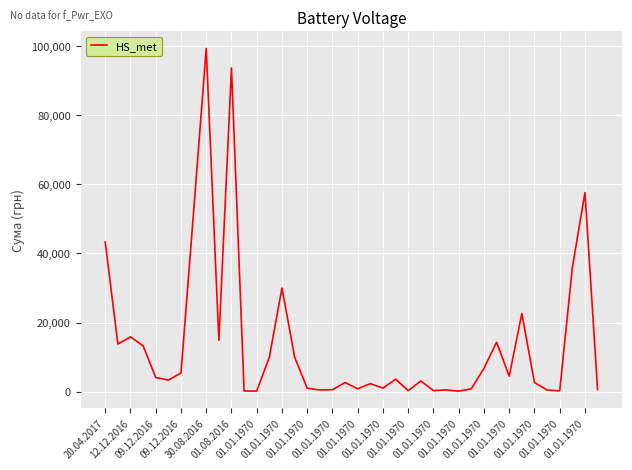

What is the difference between the maximum and minimum values?

99169.1